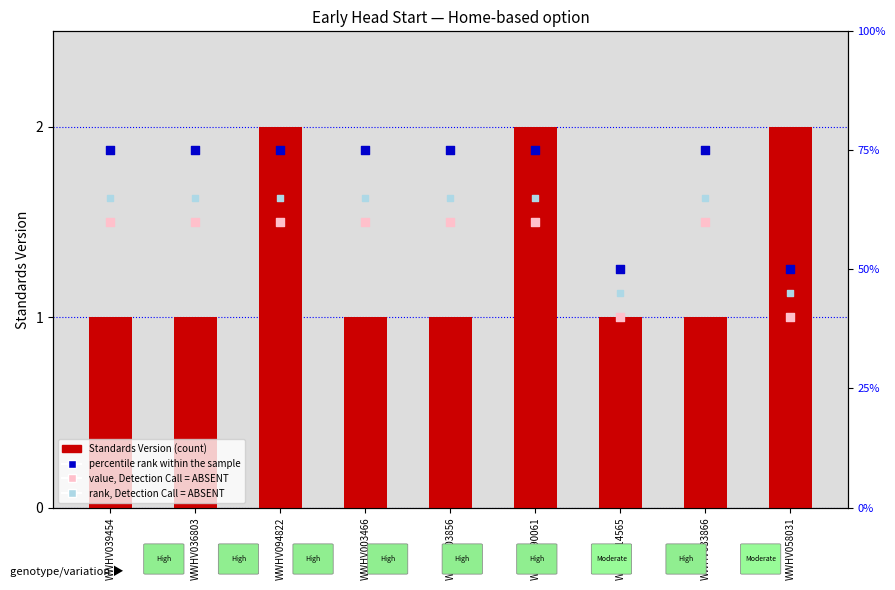

Which series reaches the maximum Y coordinate?

percentile rank within the sample